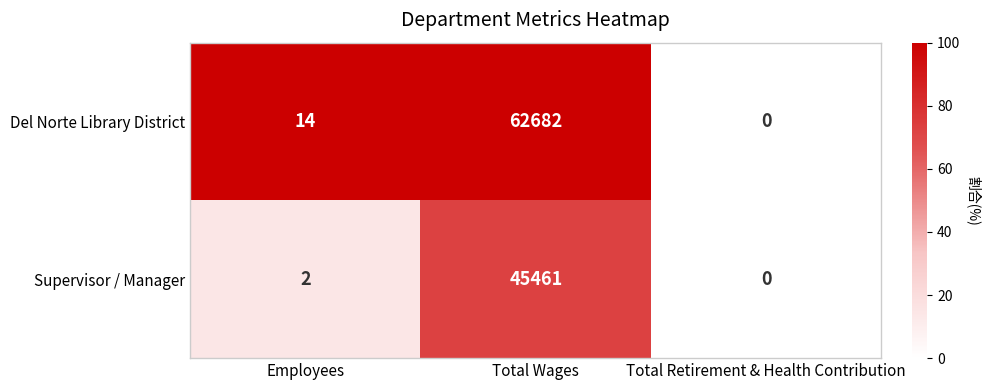

Is it true that Supervisor / Manager equals 10315 at Total Wages?

False